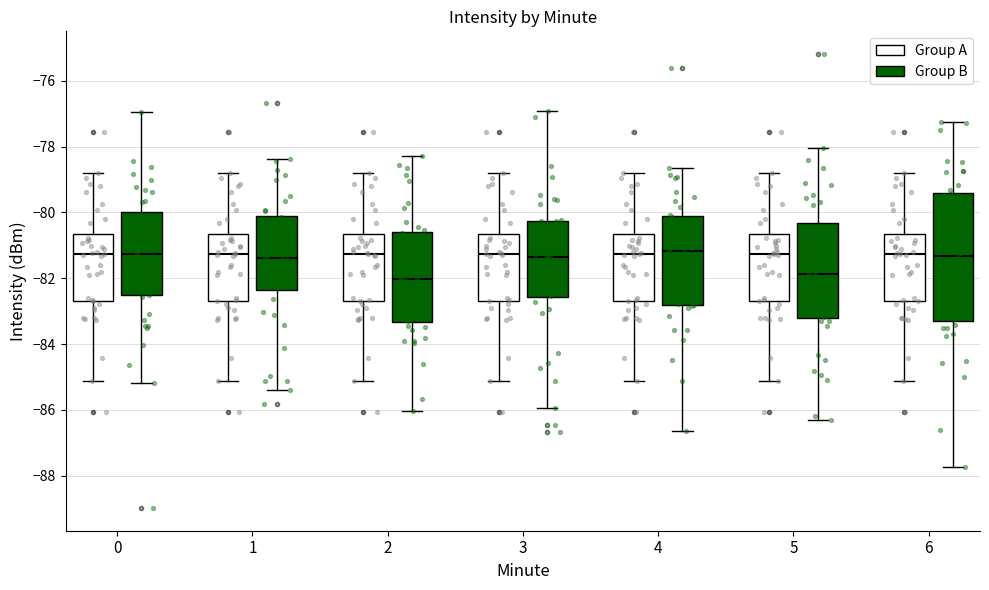

Where is the lower edge of the box for 0 (Group A) on the y-axis? The values are not printed on the chart, so give them approximately, as read against the axis.

-82.8